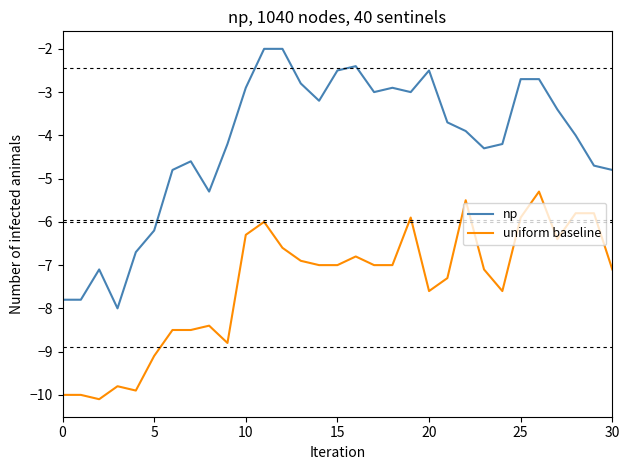

List the series in order of their peak value, lowest first.

uniform baseline, np